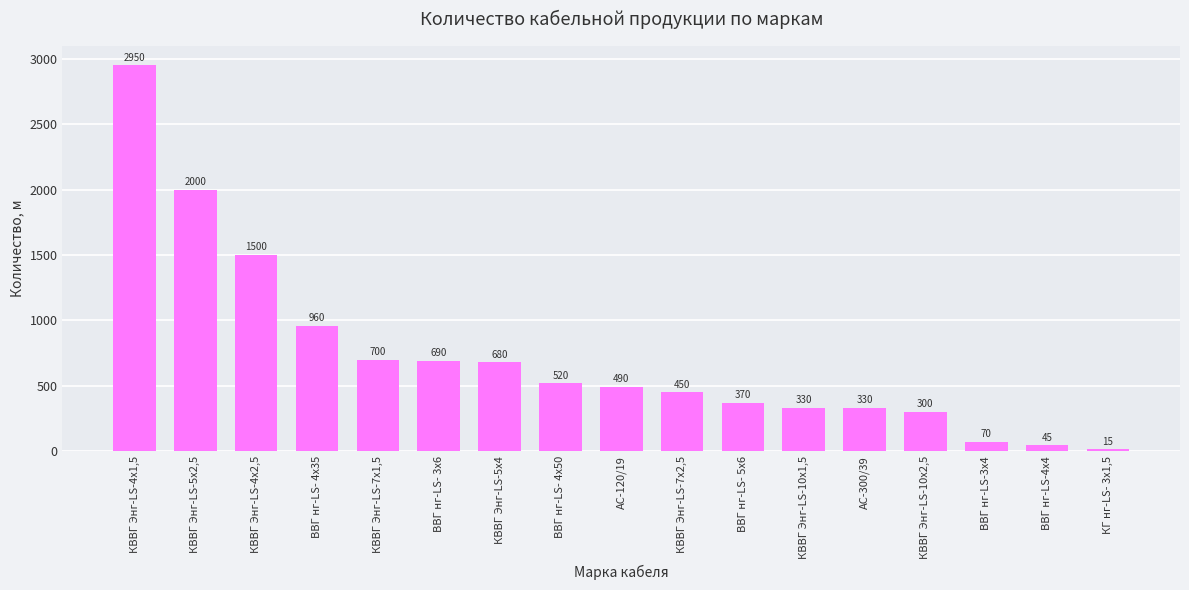

What is the approximate value at КВВГ Энг-LS-10х2,5?

300